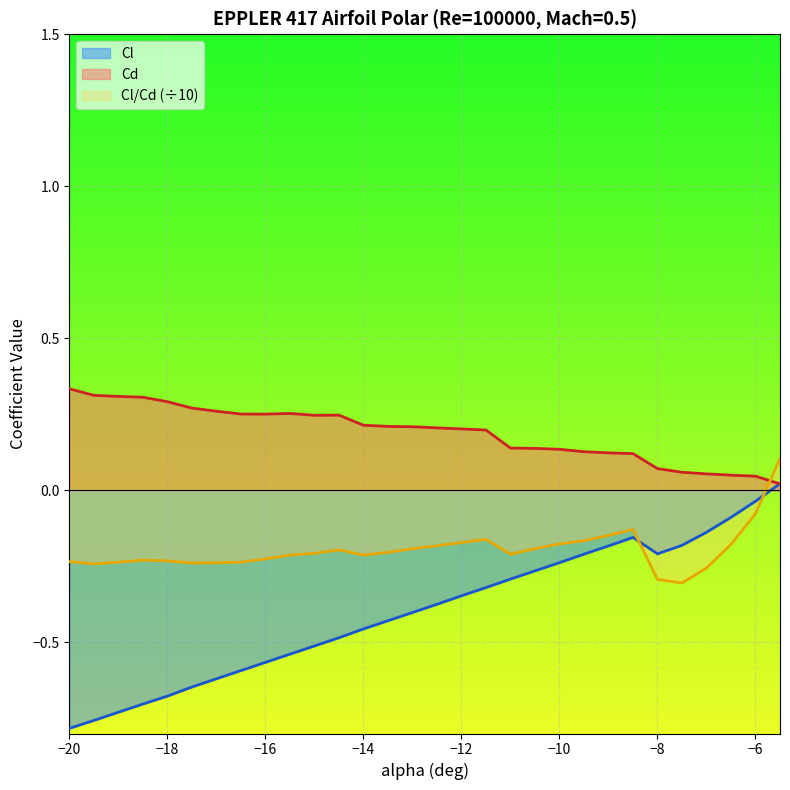

What is the sum of all Cl values?

-11.9